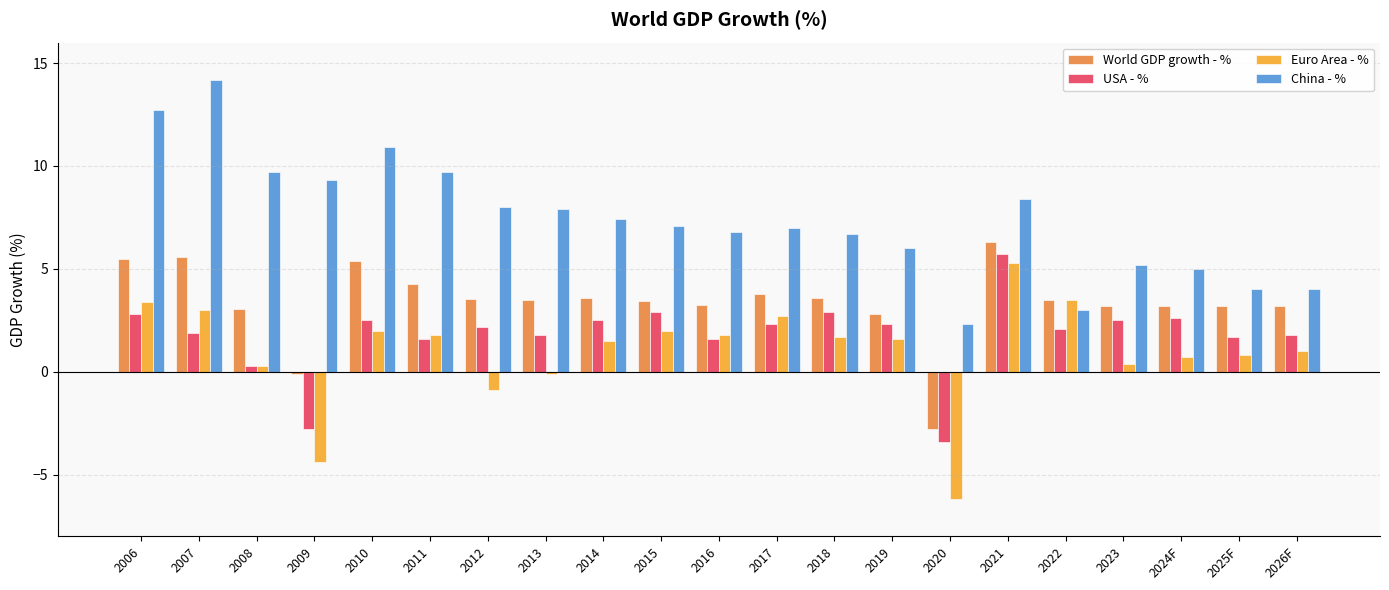

What value does the China - % series have at 2014?

7.4